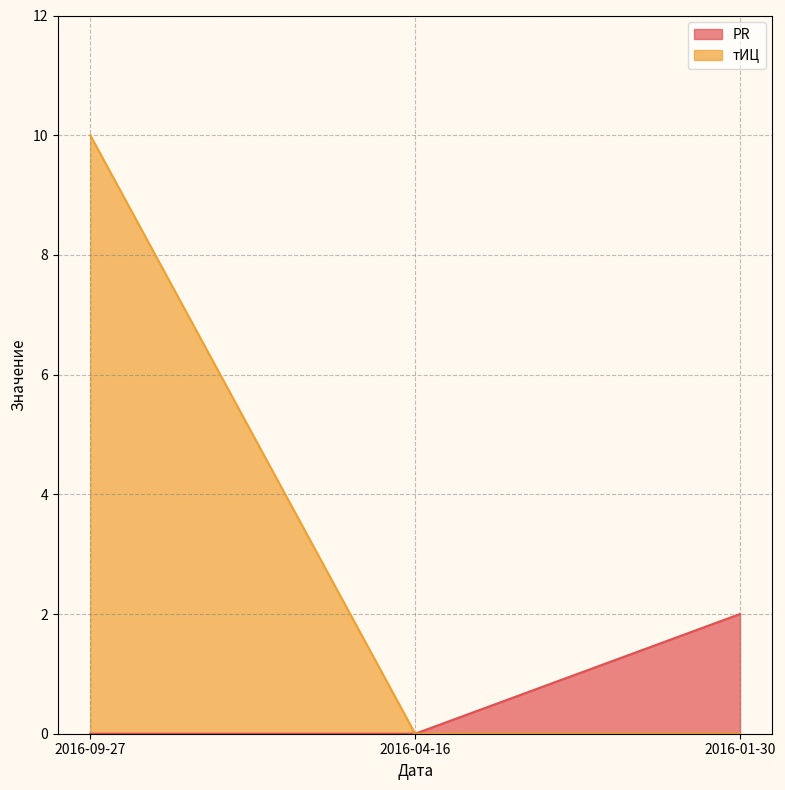

Is it true that PR equals -1 at 2016-04-16?

False